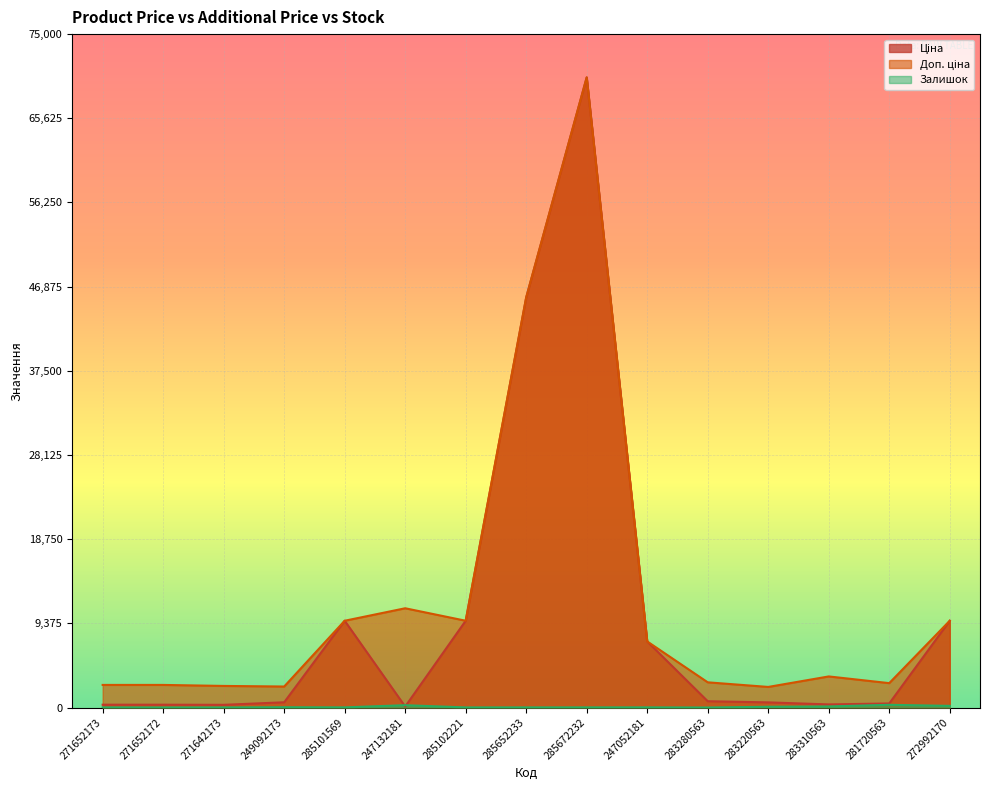

Reading left to right, list all the values displayed in this chart.

Ціна: 314.7	314.7	300.6	584.9	9664.7	110.5	9664.7	45672.6	70181.6	7360.2	701.9	573.2	346.3	452.7	9664.7
Доп. ціна: 2517.5	2517.5	2405.2	2339.7	9664.7	11055.0	9664.7	45672.6	70181.6	7360.2	2807.6	2292.9	3462.7	2716.4	9664.7
Залишок: 17.0	10.0	13.0	34.0	18.0	260.0	13.0	16.0	17.0	20.0	1.0	86.0	120.0	302.0	184.0